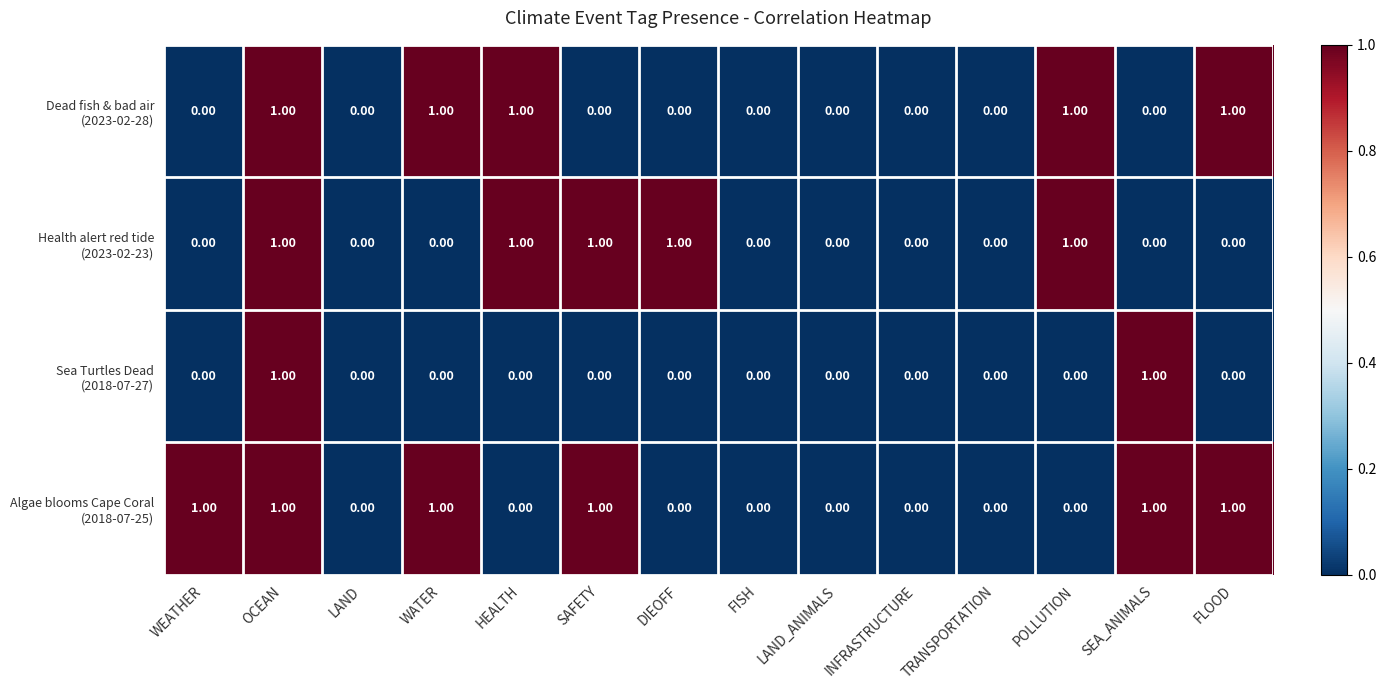

How many distinct data groups are displayed?

4